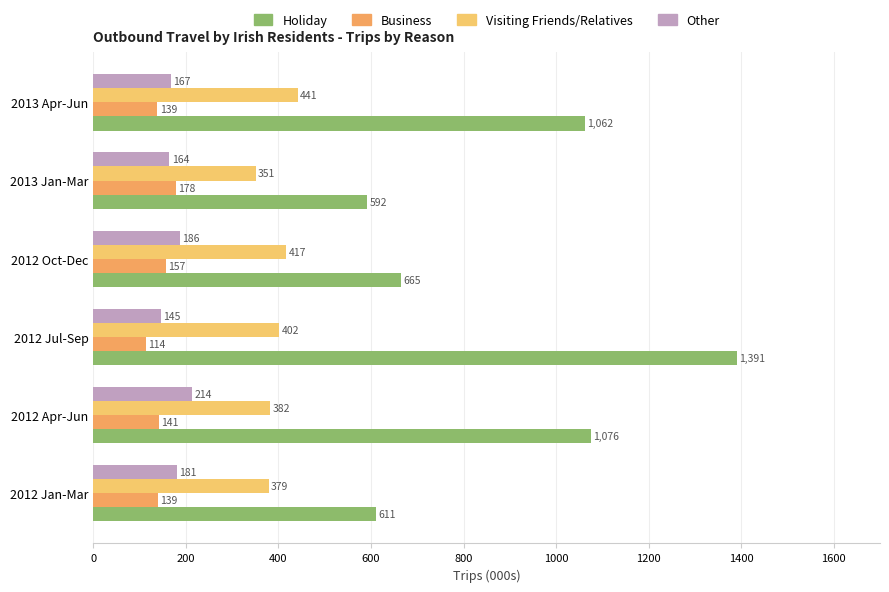

What is the maximum value for Other?

213.9